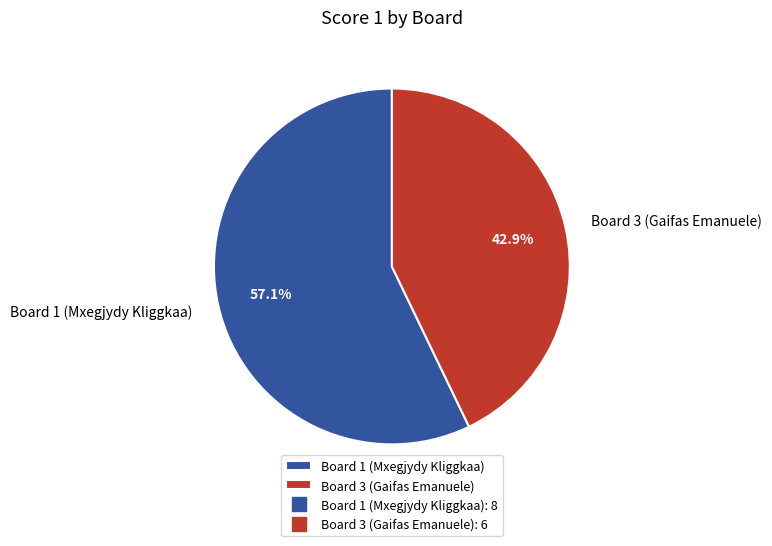

How many slices are in this pie chart?

2